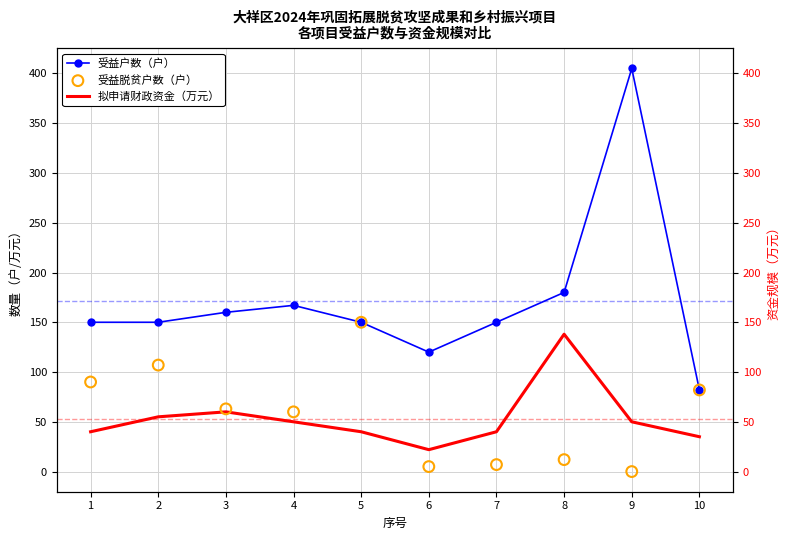

Which series has the largest total across all categories?

受益户数（户）